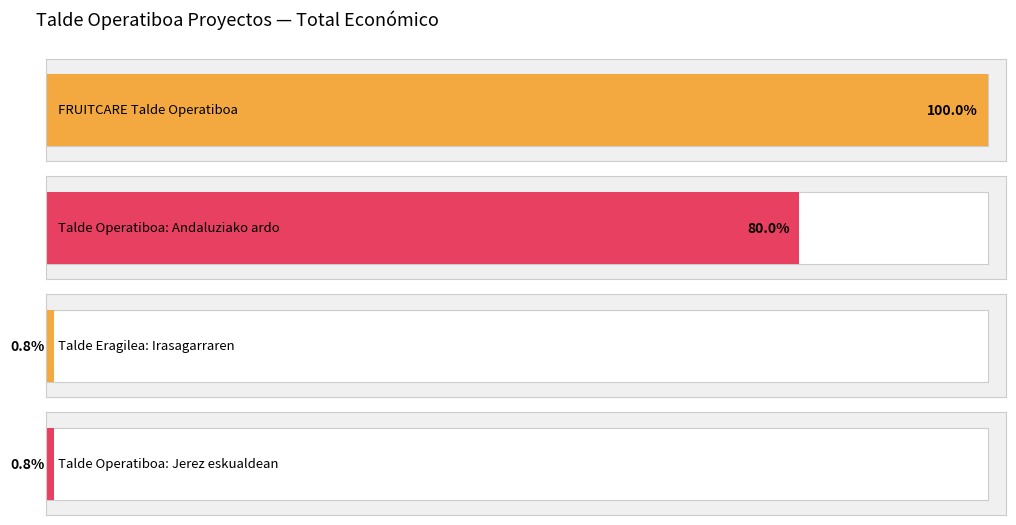

List the labels in order of value, largest first.

FRUITCARE Talde Operatiboa, Talde Operatiboa: Andaluziako ardo, Talde Operatiboa: Jerez eskualdean, Talde Eragilea: Irasagarraren